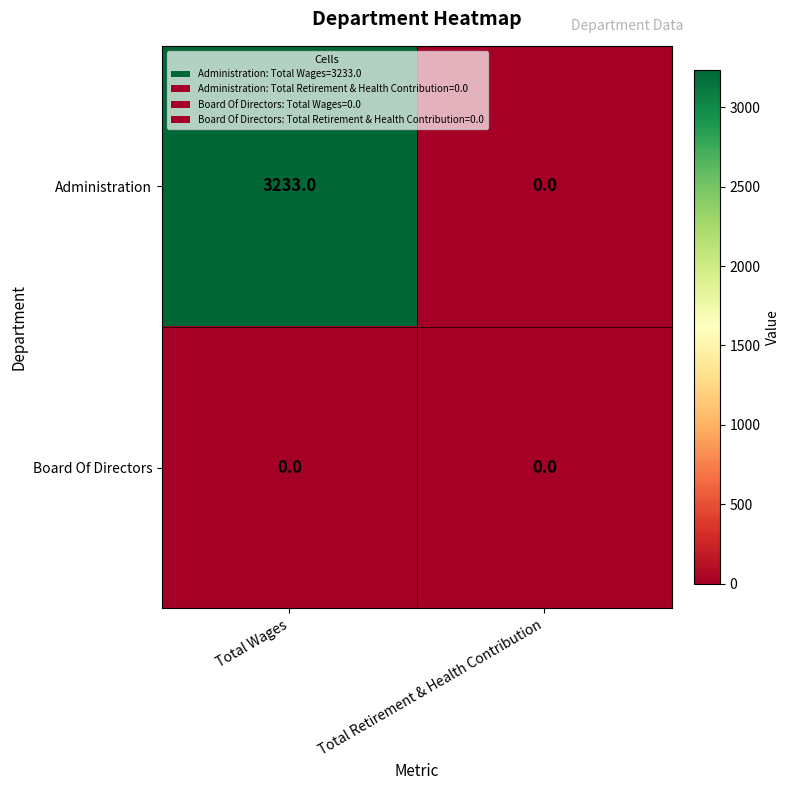

What is the difference between the maximum and minimum values in the Administration series?

3233